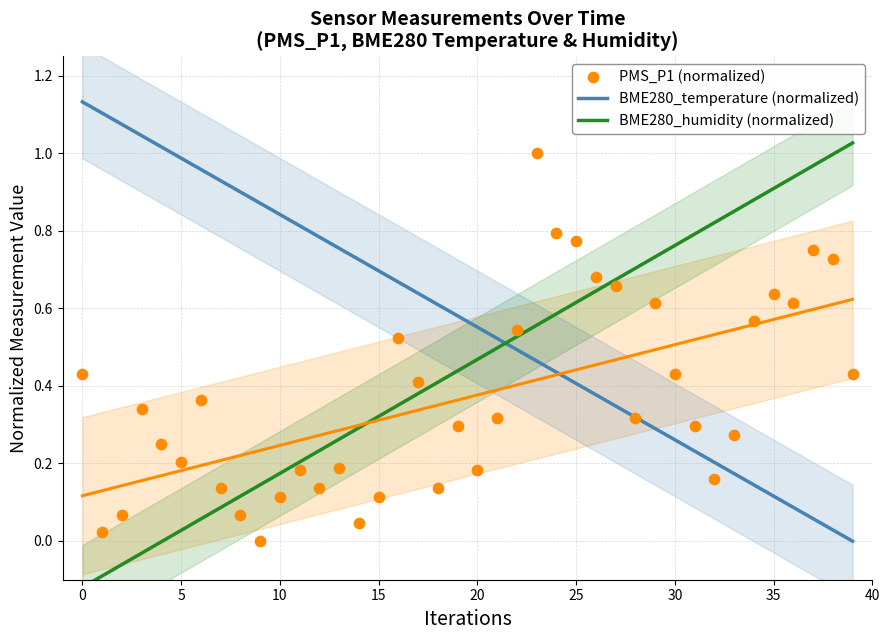

Which series has the largest Y range (max minus min)?

BME280_humidity (normalized)